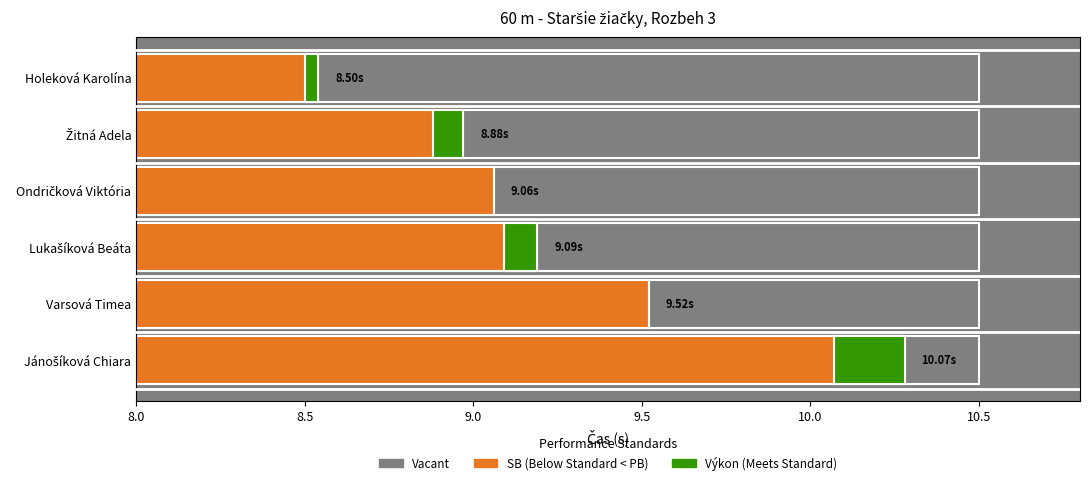

How many bars are there in total?

6